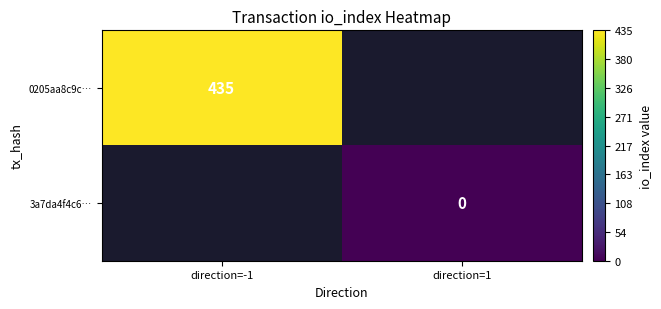

True or false: 0205aa8c9c… has a value of 715 at direction=-1.

False